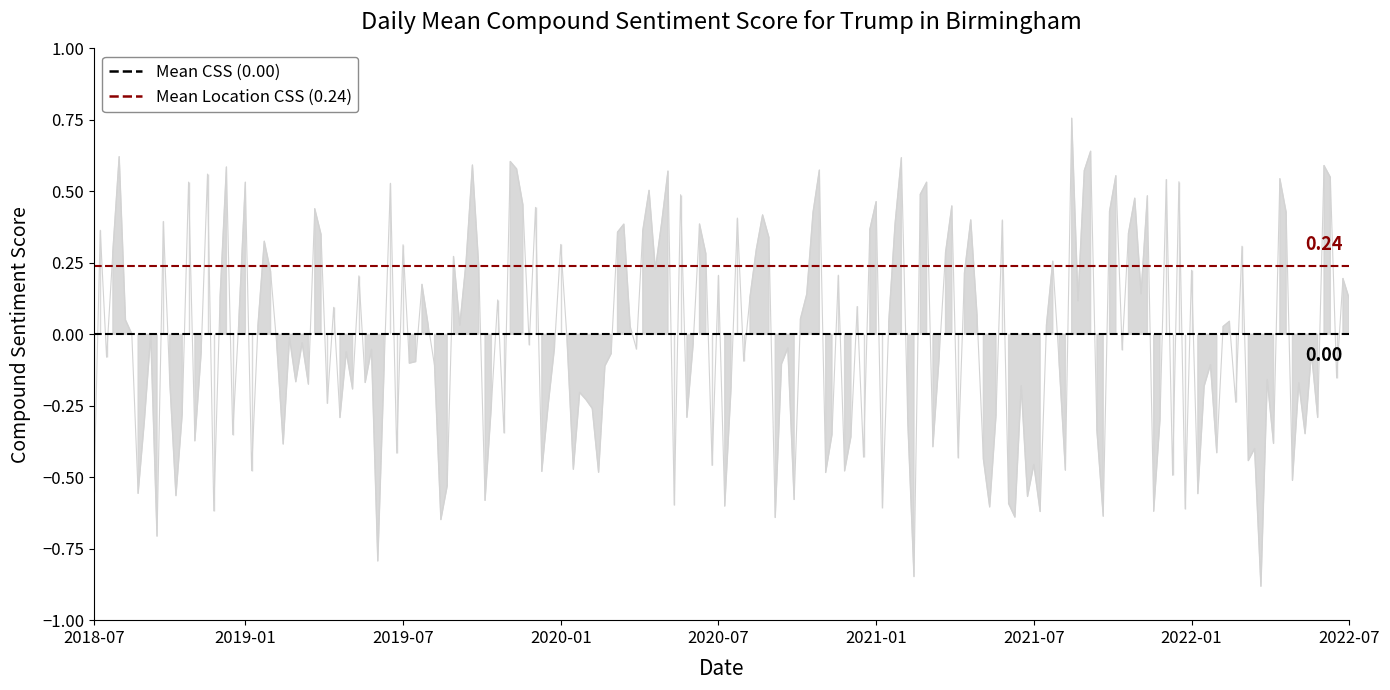

Does the chart have visible grid lines?

No